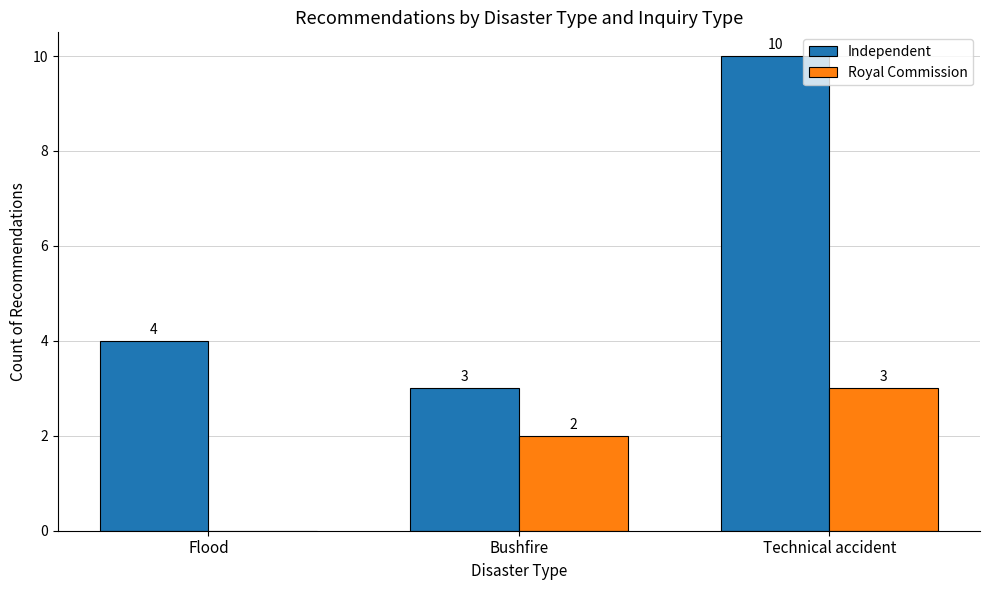

What is the total value across all series at Bushfire?

5